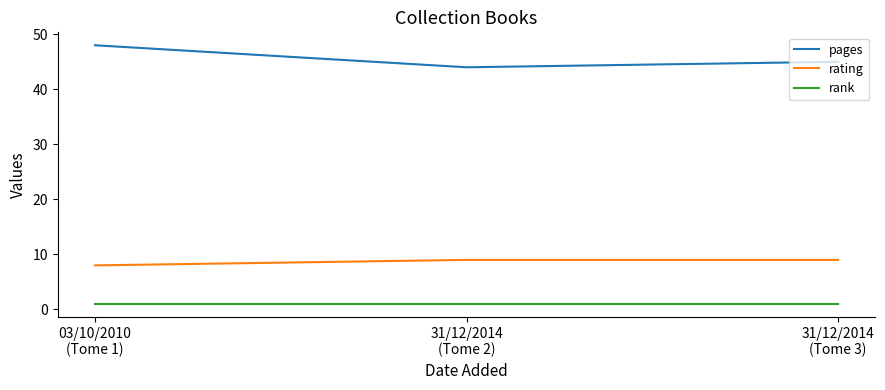

List the series in order of their peak value, highest first.

pages, rating, rank